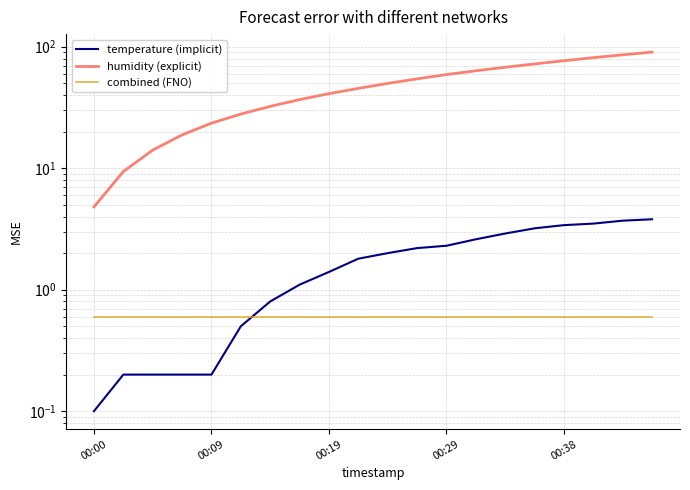

Which series changed the most between 10 and 19?

humidity (explicit)